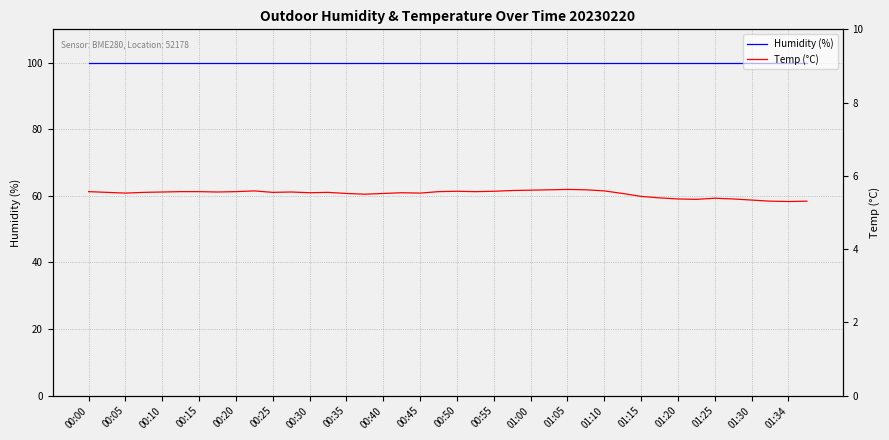

Rank the series at 01:05 from lowest to highest value.

Temp (°C), Humidity (%)